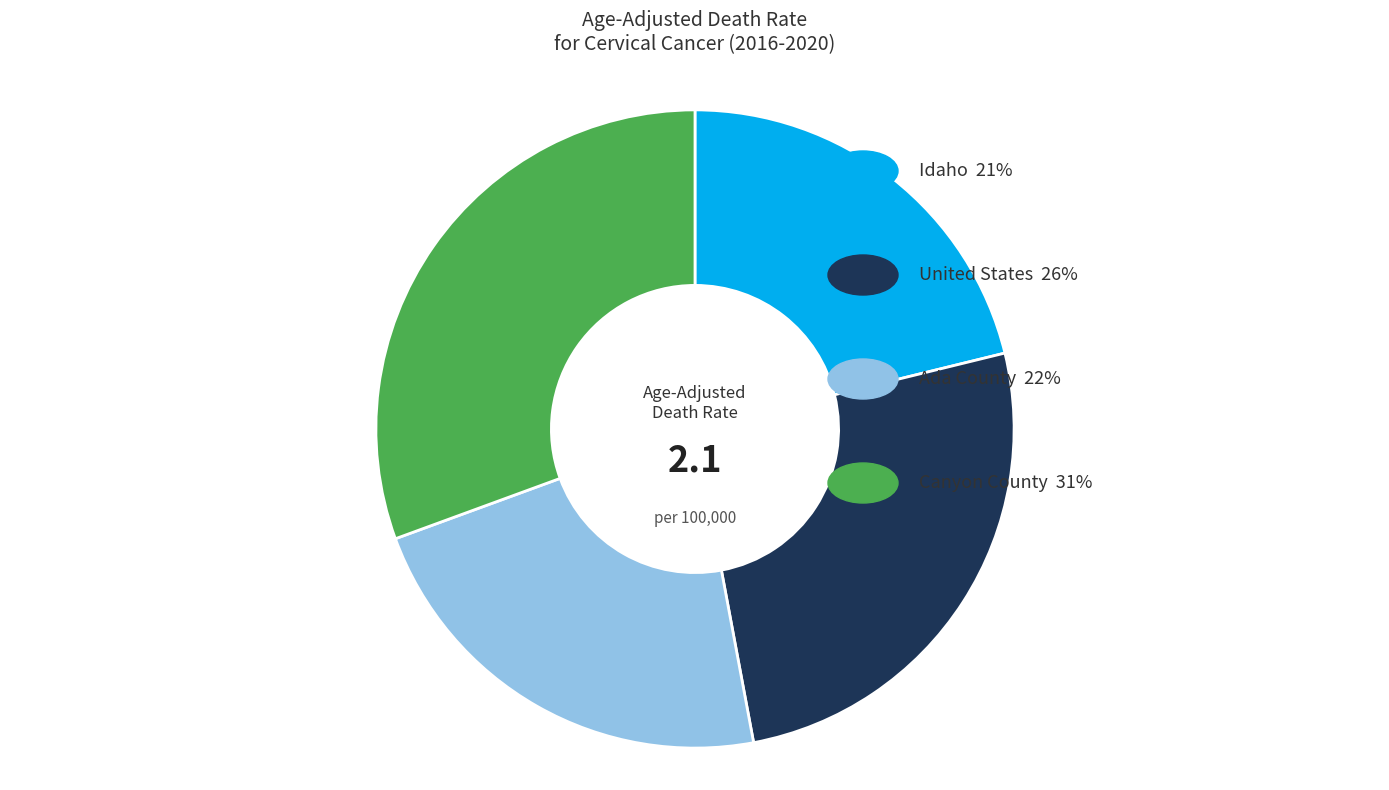

Does any single category account for the majority?

No